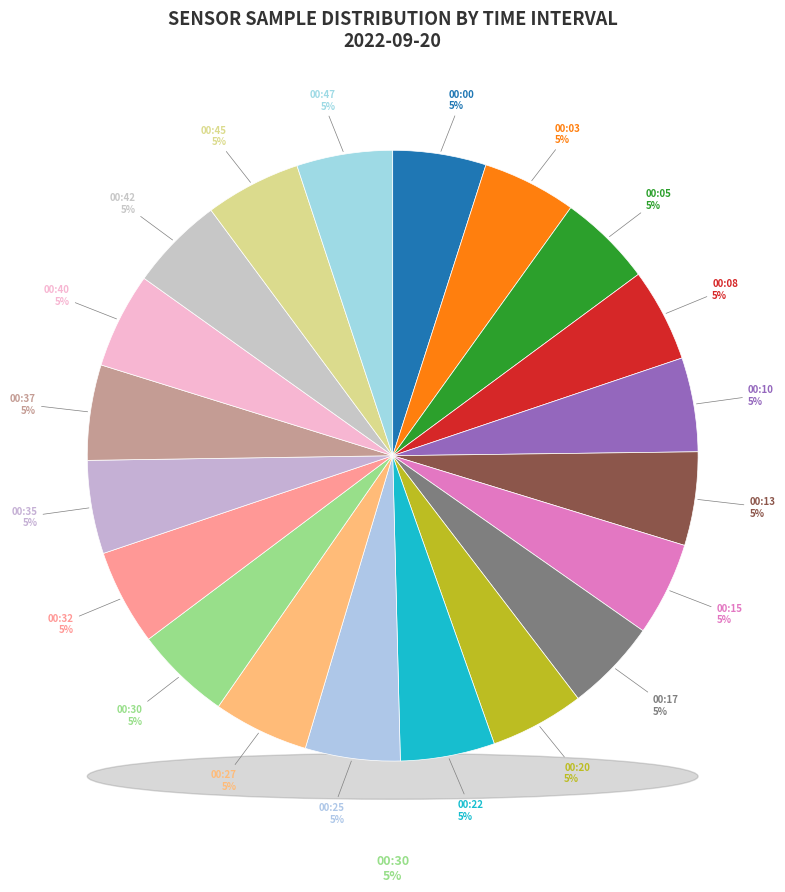

What percentage do 00:03 and 00:13 together represent?

9.9%